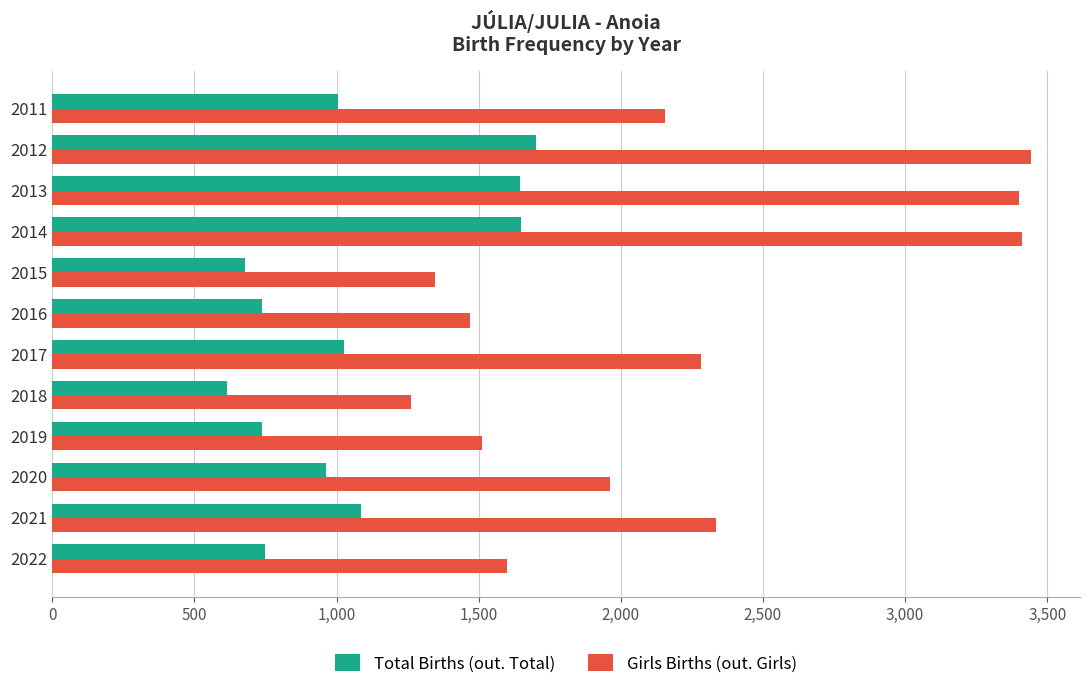

At how many categories does at least one series exceed 845?

12